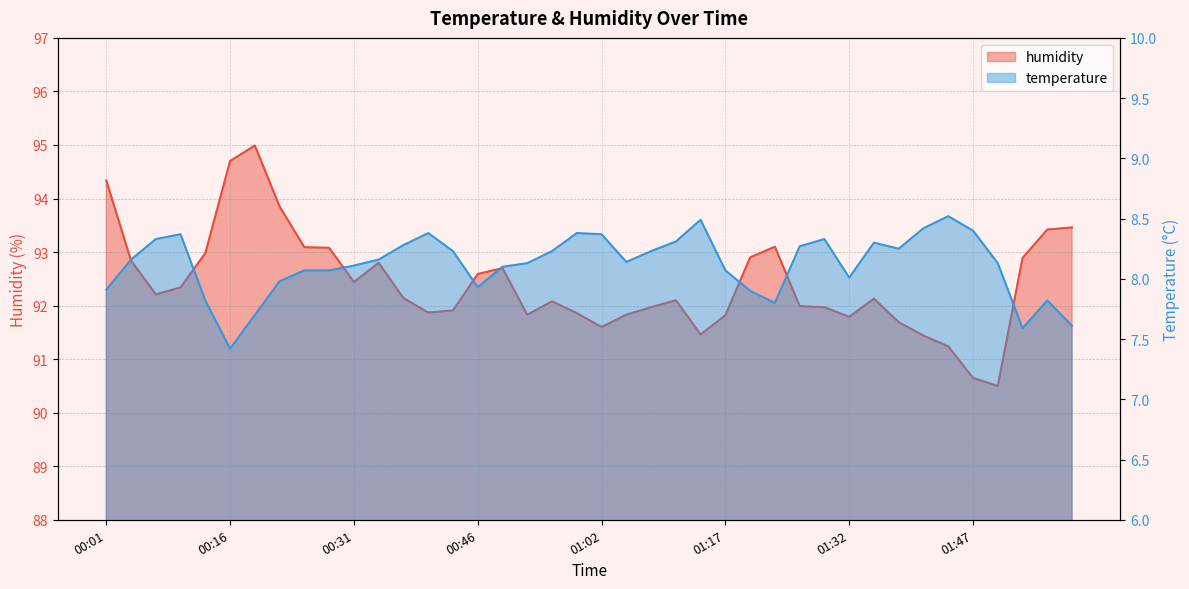

What is the maximum value for humidity?

95.0